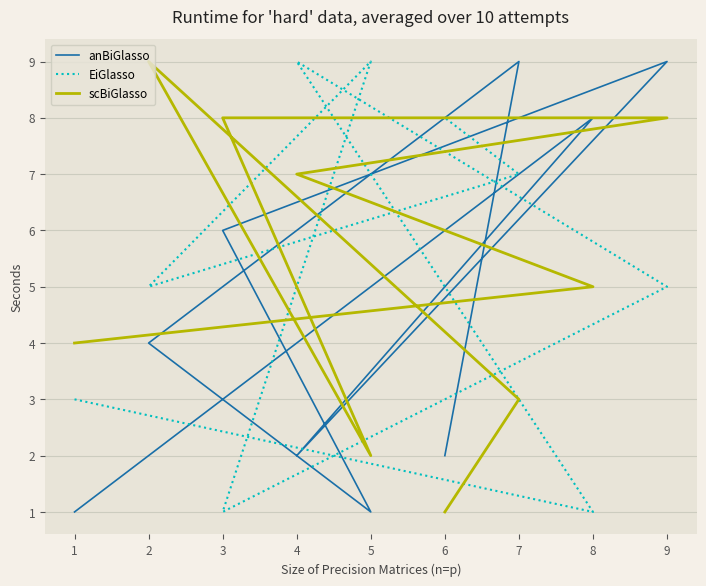

How many interior local peaks does the scBiGlasso series have?

1